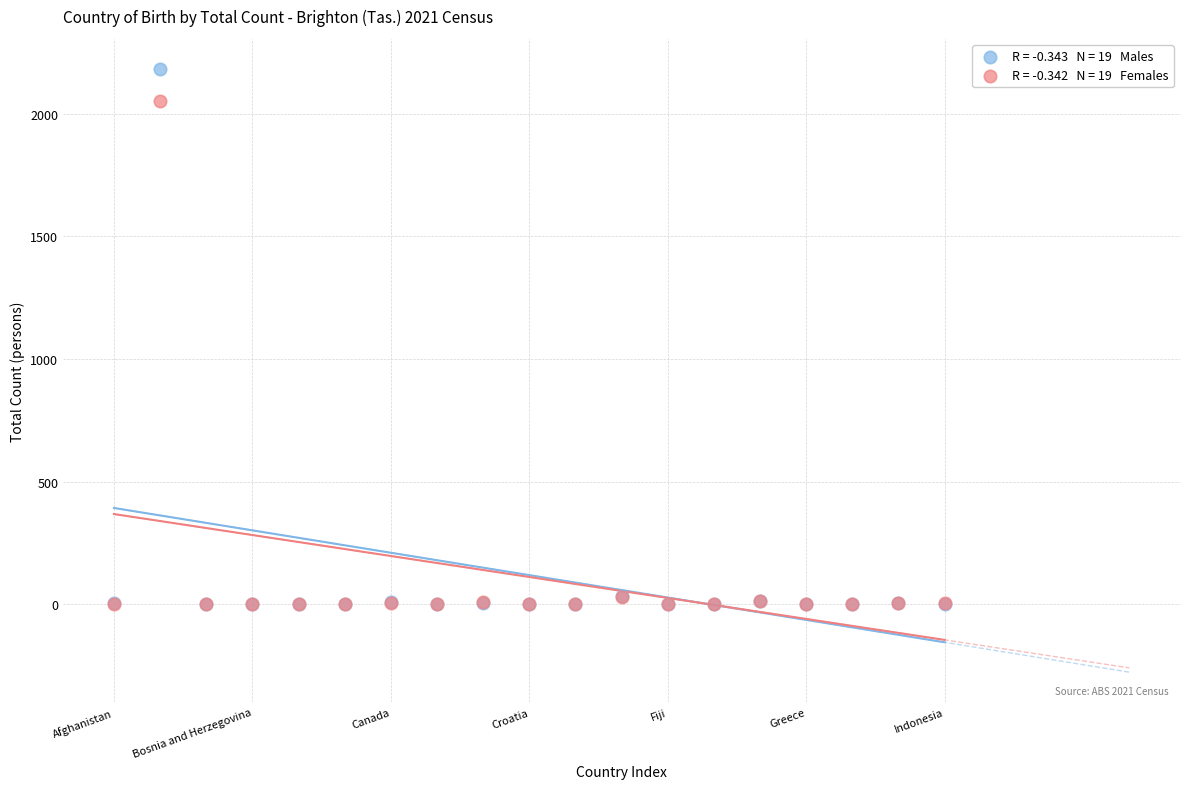

Across all series, what Y value is closest to 1091?

2050